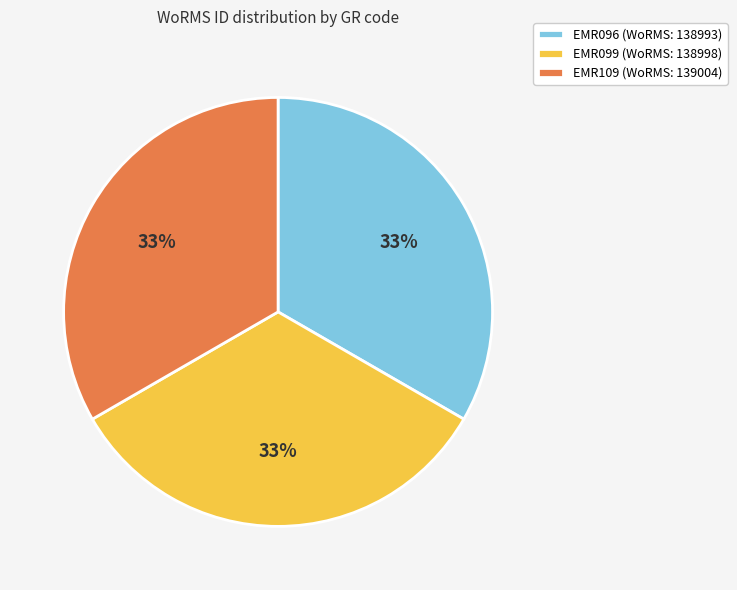

What percentage is the EMR109 slice, to the nearest percent?

33%